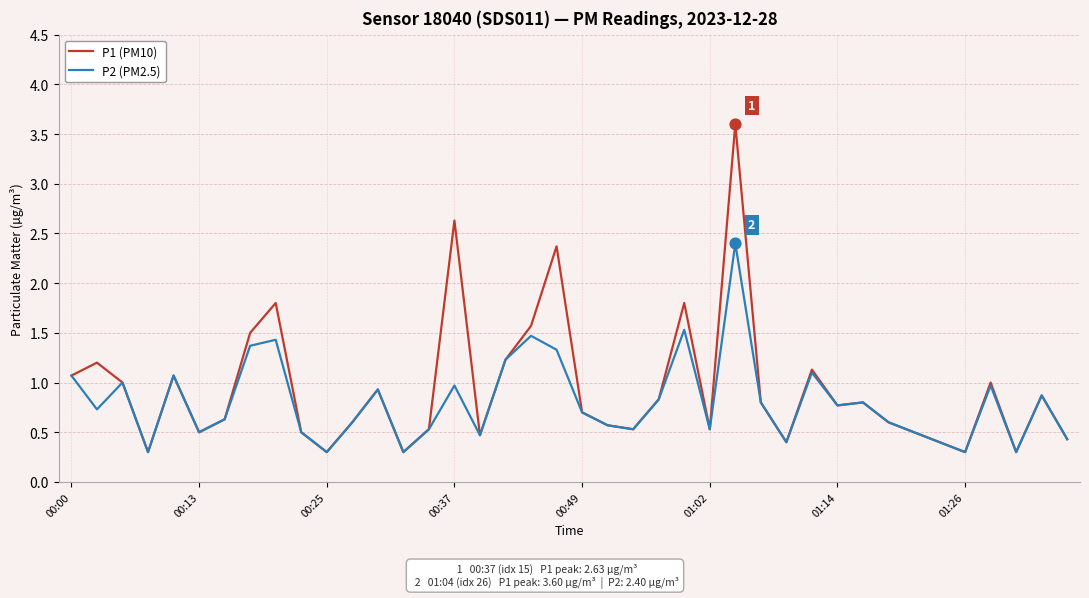

What are all the series names shown in the legend?

P1 (PM10), P2 (PM2.5)